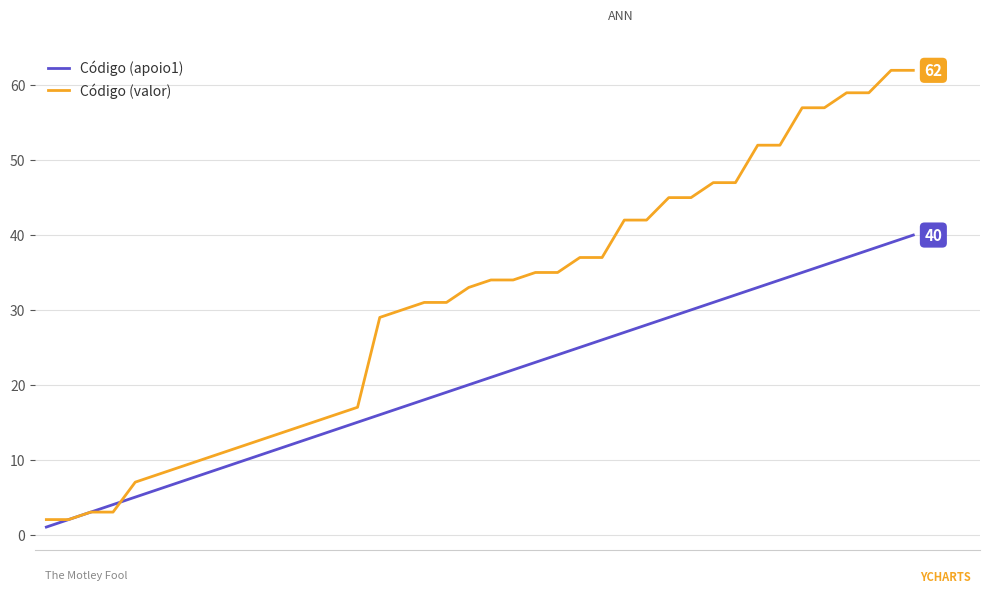

Reading left to right, transcribe all the data shown in this chart.

Código (apoio1): 1	2	3	4	5	6	7	8	9	10	11	12	13	14	15	16	17	18	19	20	21	22	23	24	25	26	27	28	29	30	31	32	33	34	35	36	37	38	39	40
Código (valor): 2	2	3	3	7	8	9	10	11	12	13	14	15	16	17	29	30	31	31	33	34	34	35	35	37	37	42	42	45	45	47	47	52	52	57	57	59	59	62	62